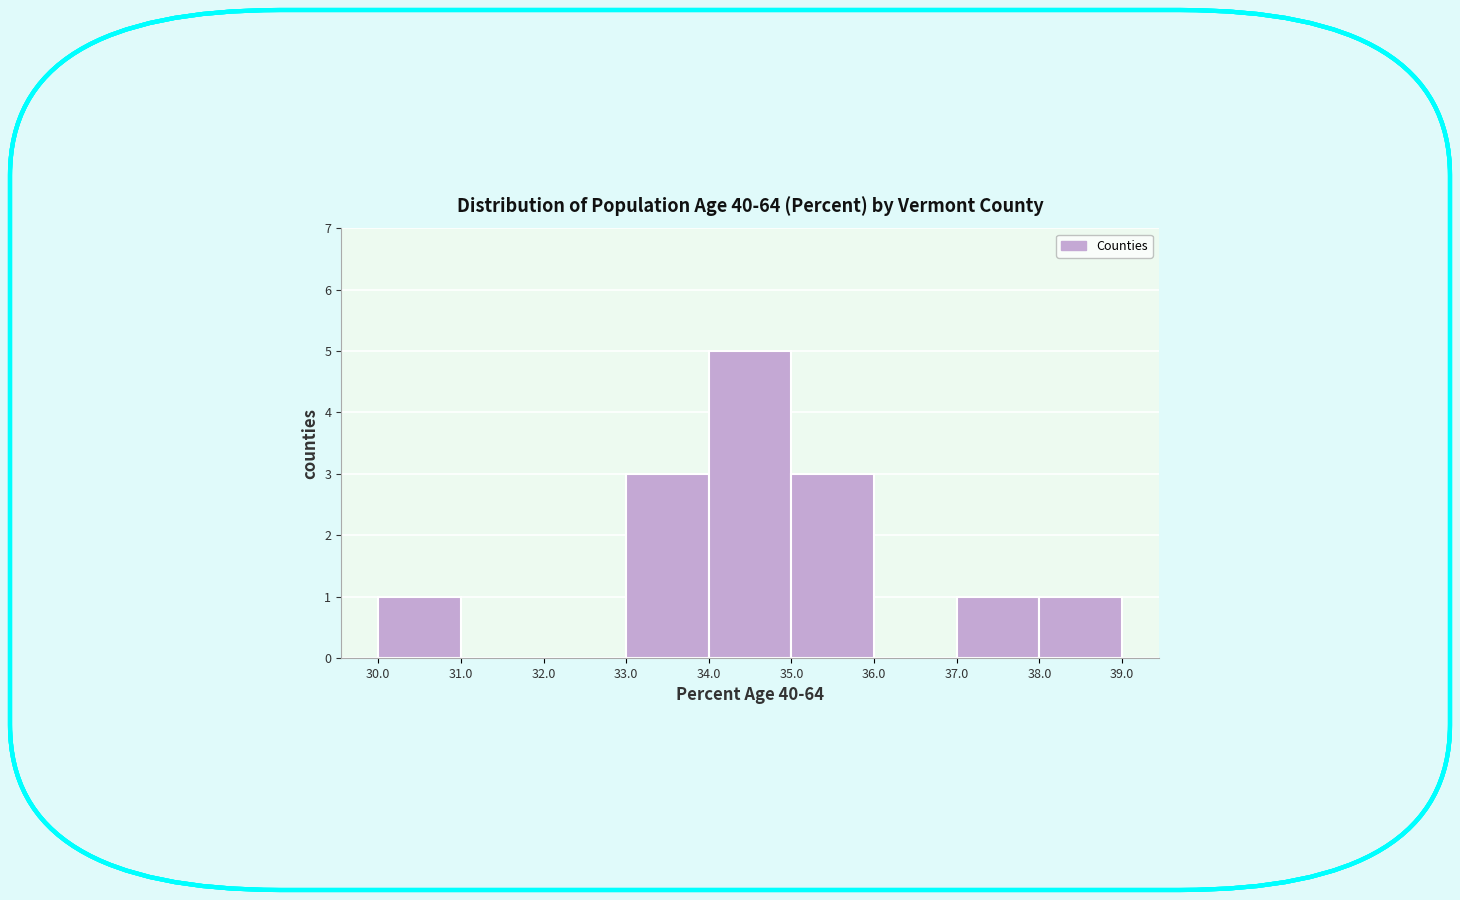

Reading left to right, list every bar in this chart as the range it spans on the x-axis followed by its height. The values are not printed on the chart, so give them approximately, as read against the axis.

30.0 to 31.0: 1
31.0 to 32.0: 0
32.0 to 33.0: 0
33.0 to 34.0: 3
34.0 to 35.0: 5
35.0 to 36.0: 3
36.0 to 37.0: 0
37.0 to 38.0: 1
38.0 to 39.0: 1